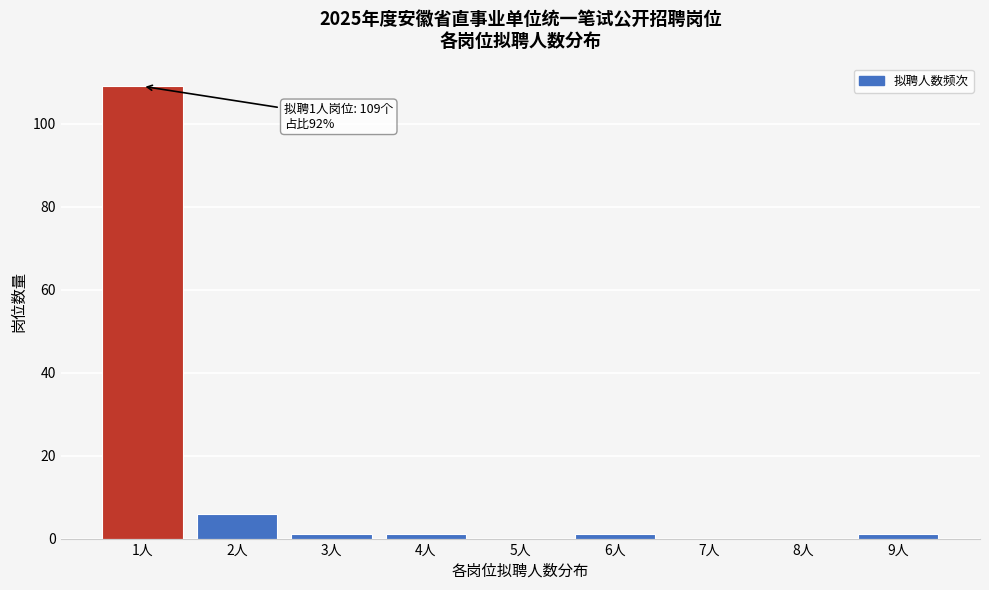

Reading left to right, what are all the values shown in this chart?

1人=109	2人=6	3人=1	4人=1	5人=0	6人=1	7人=0	8人=0	9人=1